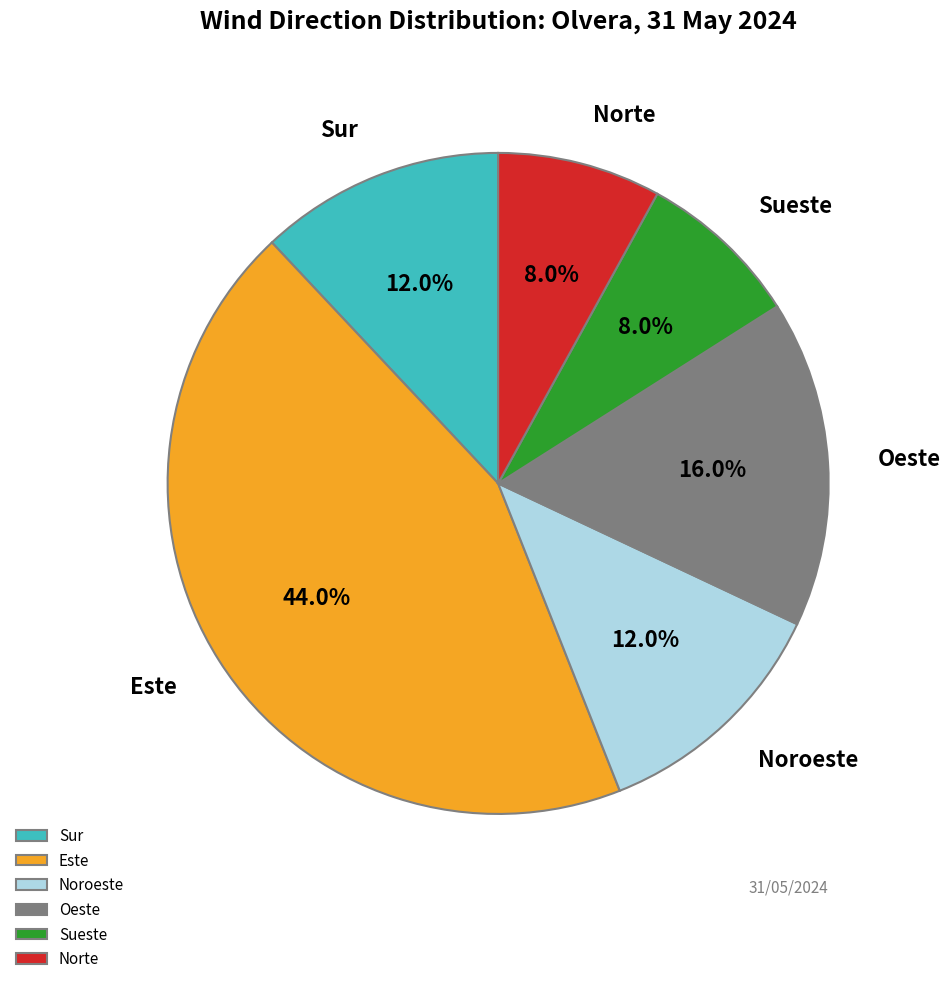

To the nearest percent, what is the difference between the Sueste and Noroeste slice percentages?

4%